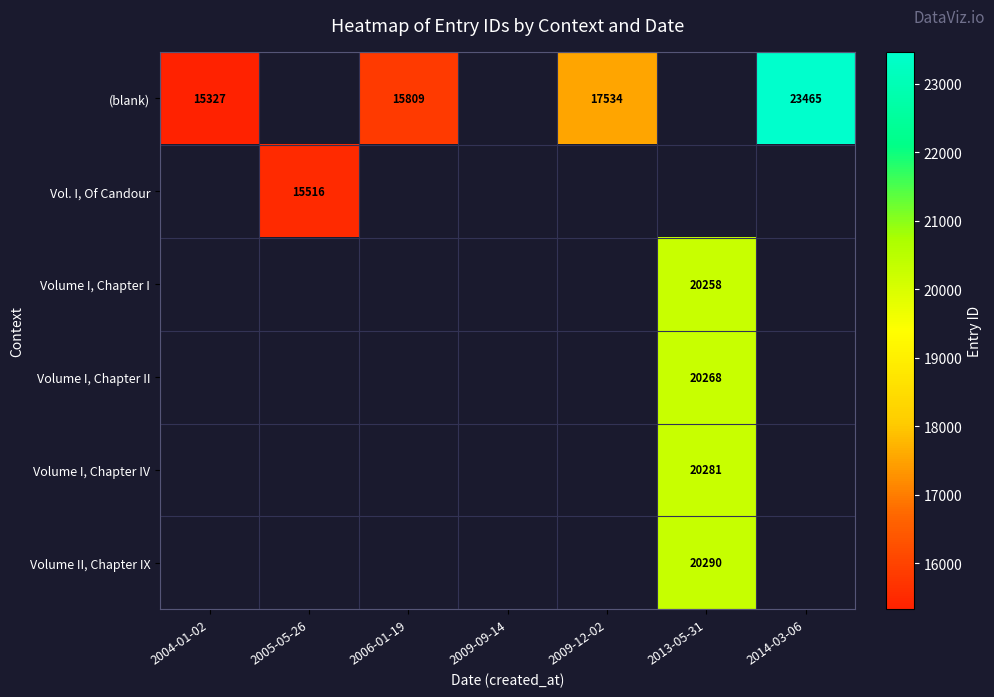

What is the smallest value displayed?

15327.0